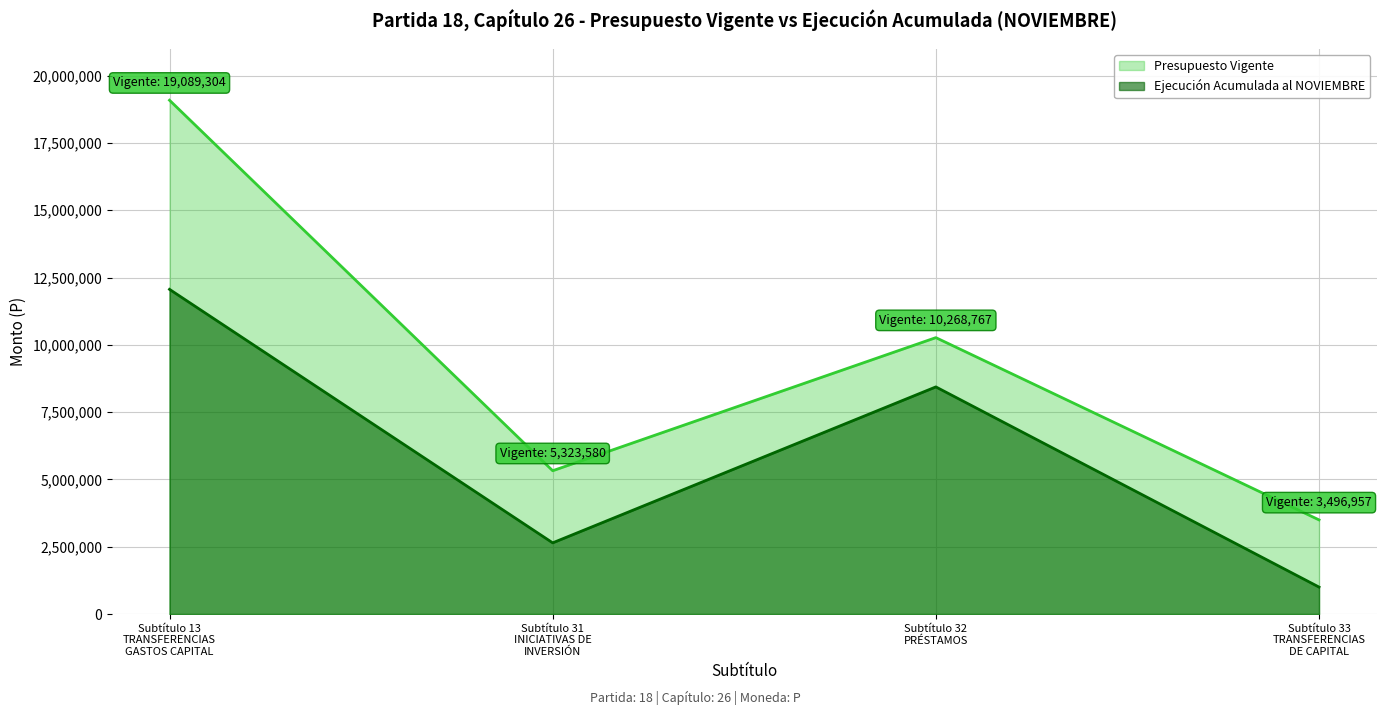

At which category is the sum across all series the highest?

Subtítulo 13
TRANSFERENCIAS
GASTOS CAPITAL